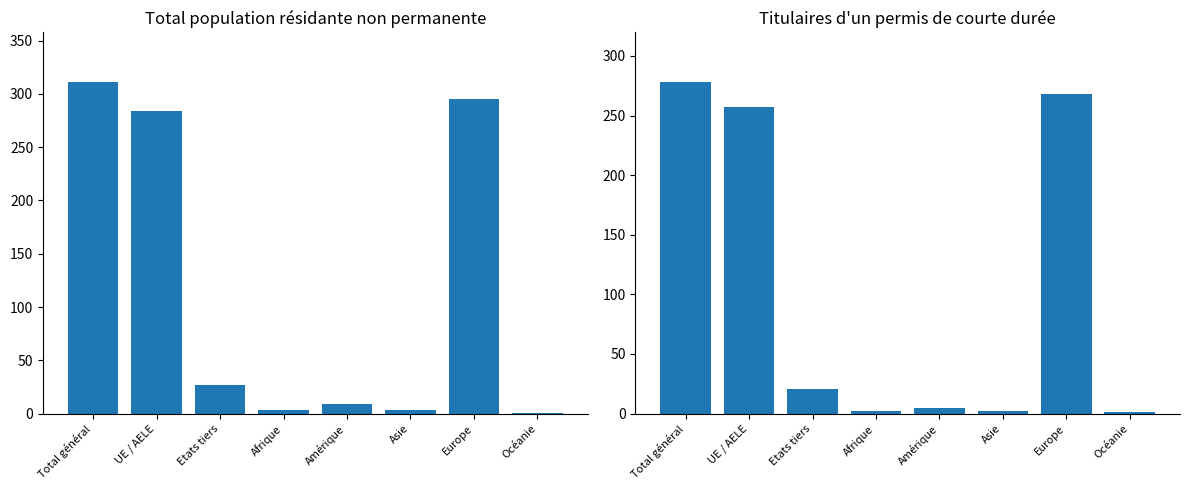

Is it true that the value at Afrique is 2?

True